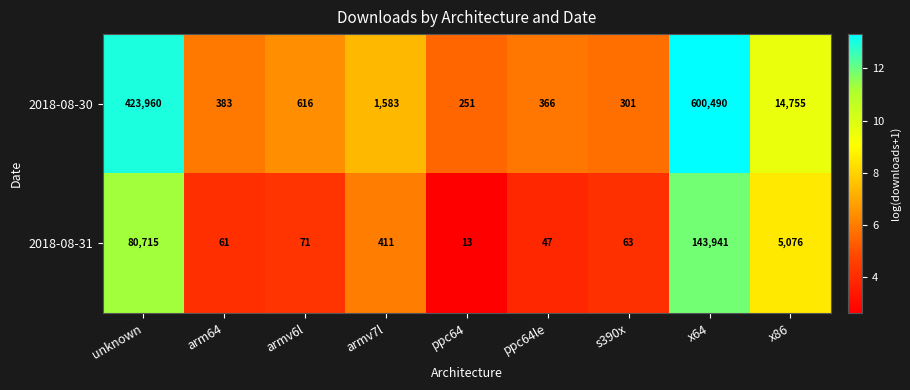

Which category has the lowest value across all series?

ppc64